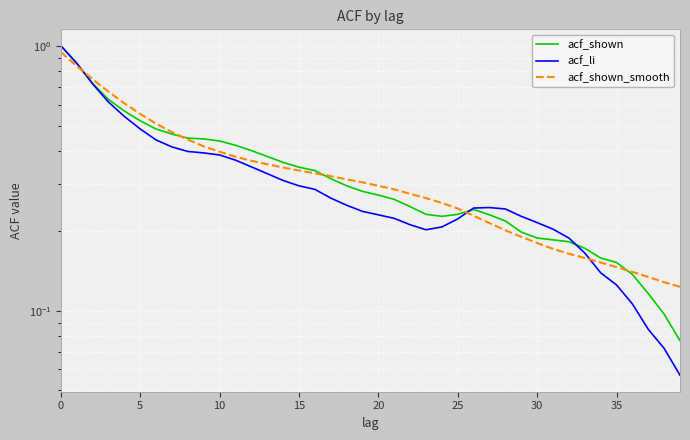

Which series has the widest spread of values?

acf_li